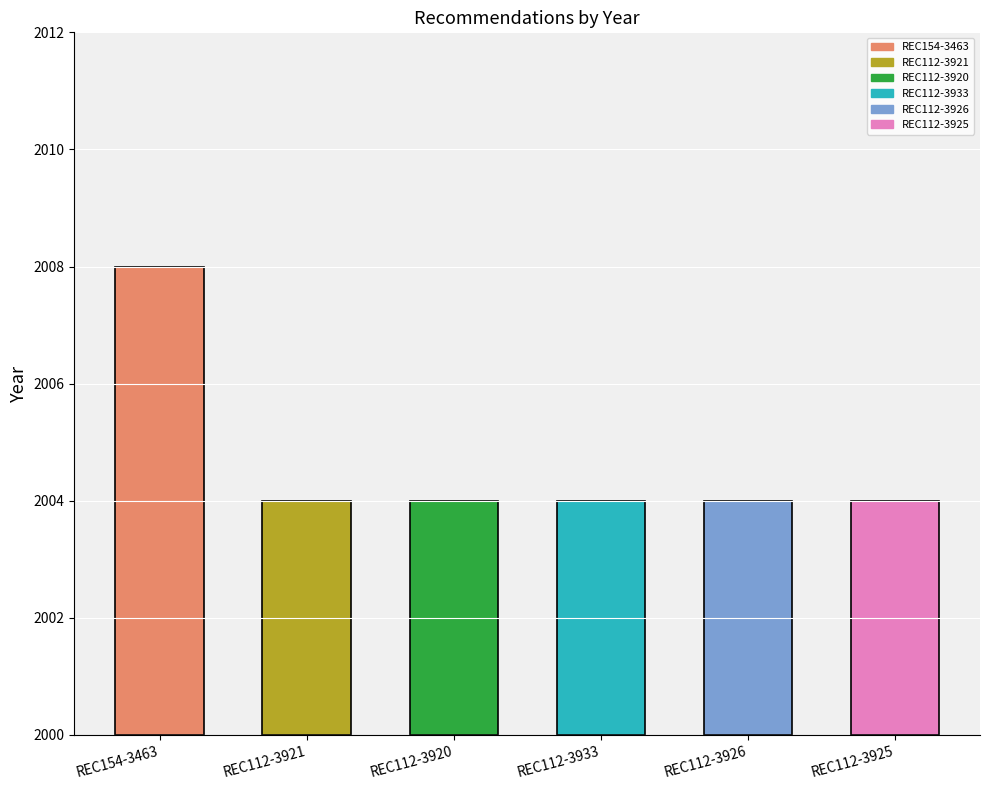

How many values exceed 2004?

1